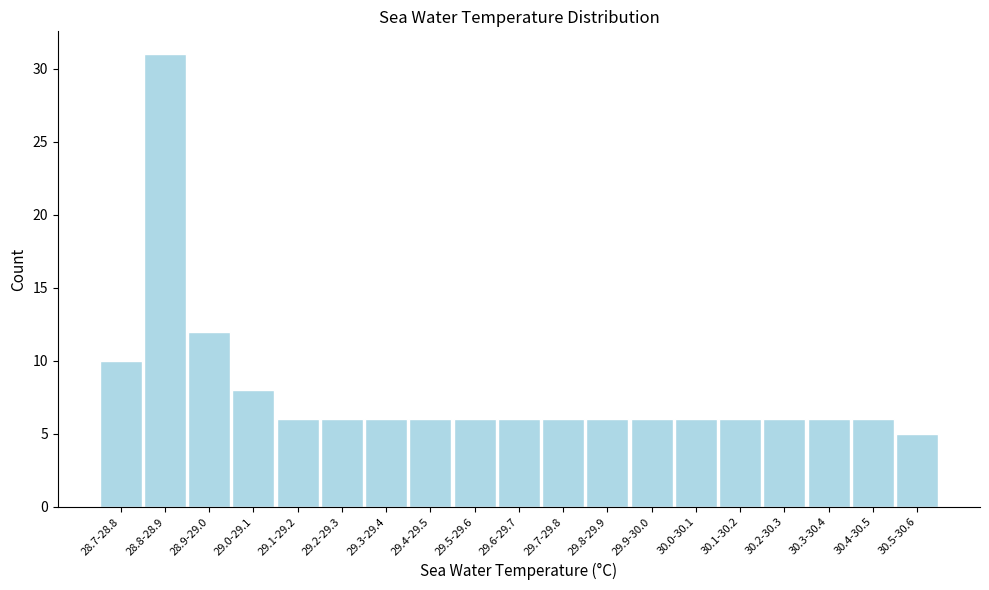

Reading right to left, what are all the values shown in this chart?

5	6	6	6	6	6	6	6	6	6	6	6	6	6	6	8	12	31	10